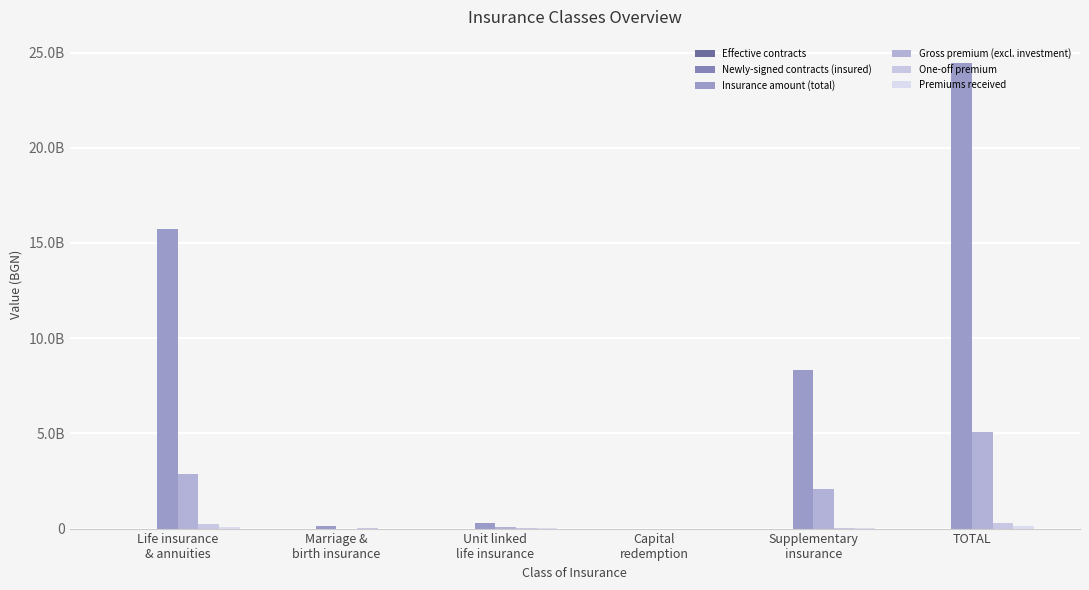

Are the bars grouped side by side (vs. stacked)?

Yes